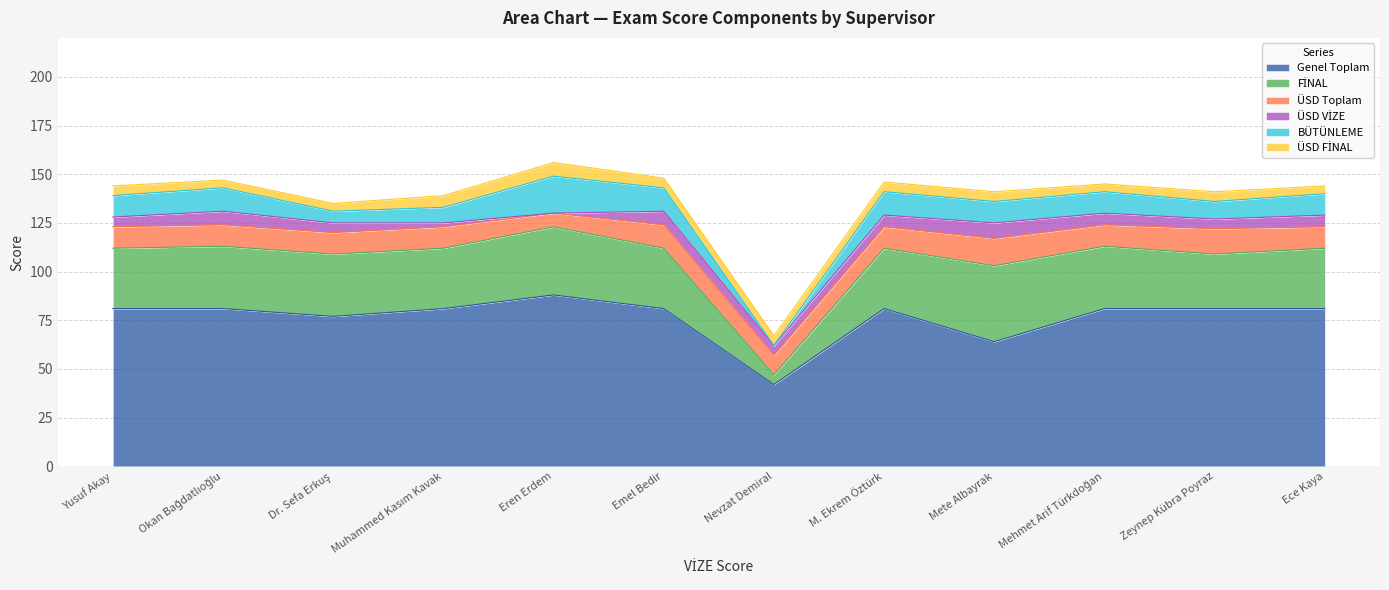

Reading left to right, extract all data points from this chart.

Genel Toplam: Yusuf Akay=81	Okan Bağdatlıoğlu=81	Dr. Sefa Erkuş=77	Muhammed Kasım Kavak=81	Eren Erdem=88	Emel Bedir=81	Nevzat Demiral=42	M. Ekrem Öztürk=81	Mete Albayrak=64	Mehmet Arif Türkdoğan=81	Zeynep Kübra Poyraz=81	Ece Kaya=81
FİNAL: Yusuf Akay=31	Okan Bağdatlıoğlu=32	Dr. Sefa Erkuş=32	Muhammed Kasım Kavak=31	Eren Erdem=35	Emel Bedir=31	Nevzat Demiral=5	M. Ekrem Öztürk=31	Mete Albayrak=39	Mehmet Arif Türkdoğan=32	Zeynep Kübra Poyraz=28	Ece Kaya=31
ÜSD Toplam: Yusuf Akay=11	Okan Bağdatlıoğlu=11	Dr. Sefa Erkuş=11	Muhammed Kasım Kavak=11	Eren Erdem=7	Emel Bedir=12	Nevzat Demiral=10	M. Ekrem Öztürk=11	Mete Albayrak=14	Mehmet Arif Türkdoğan=11	Zeynep Kübra Poyraz=13	Ece Kaya=11
ÜSD VİZE: Yusuf Akay=5	Okan Bağdatlıoğlu=7	Dr. Sefa Erkuş=5	Muhammed Kasım Kavak=2	Eren Erdem=0	Emel Bedir=7	Nevzat Demiral=5	M. Ekrem Öztürk=6	Mete Albayrak=8	Mehmet Arif Türkdoğan=6	Zeynep Kübra Poyraz=5	Ece Kaya=6
BÜTÜNLEME: Yusuf Akay=11	Okan Bağdatlıoğlu=12	Dr. Sefa Erkuş=6	Muhammed Kasım Kavak=8	Eren Erdem=19	Emel Bedir=12	Nevzat Demiral=0	M. Ekrem Öztürk=12	Mete Albayrak=11	Mehmet Arif Türkdoğan=11	Zeynep Kübra Poyraz=9	Ece Kaya=11
ÜSD FİNAL: Yusuf Akay=5	Okan Bağdatlıoğlu=4	Dr. Sefa Erkuş=4	Muhammed Kasım Kavak=6	Eren Erdem=7	Emel Bedir=5	Nevzat Demiral=5	M. Ekrem Öztürk=5	Mete Albayrak=5	Mehmet Arif Türkdoğan=4	Zeynep Kübra Poyraz=5	Ece Kaya=4